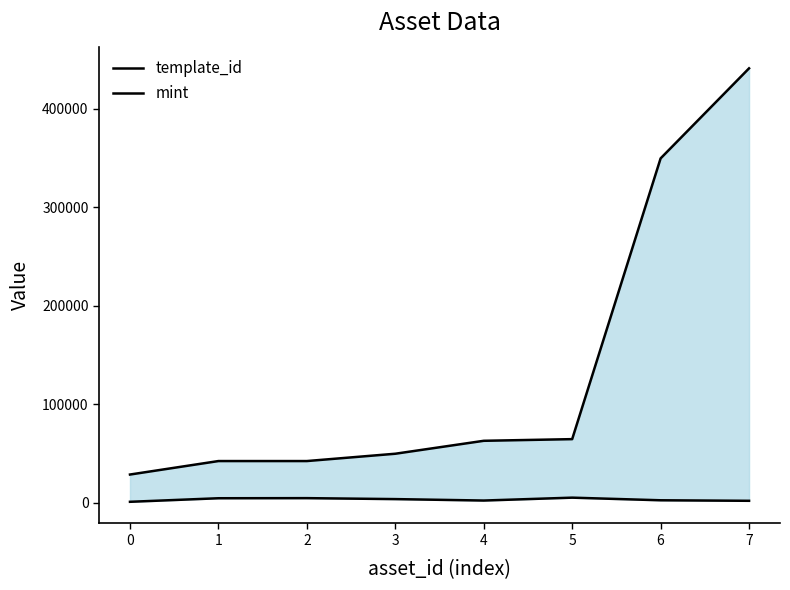

What is the lowest value of the mint series?

1081